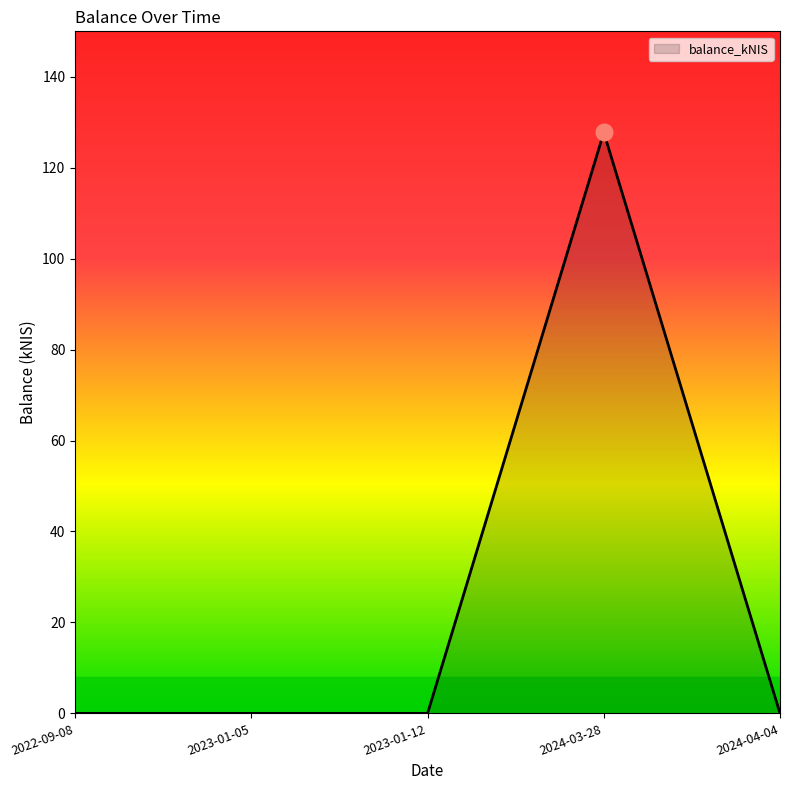

Reading right to left, extract all data points from this chart.

0.0	127.8	0.0	0.0	0.0